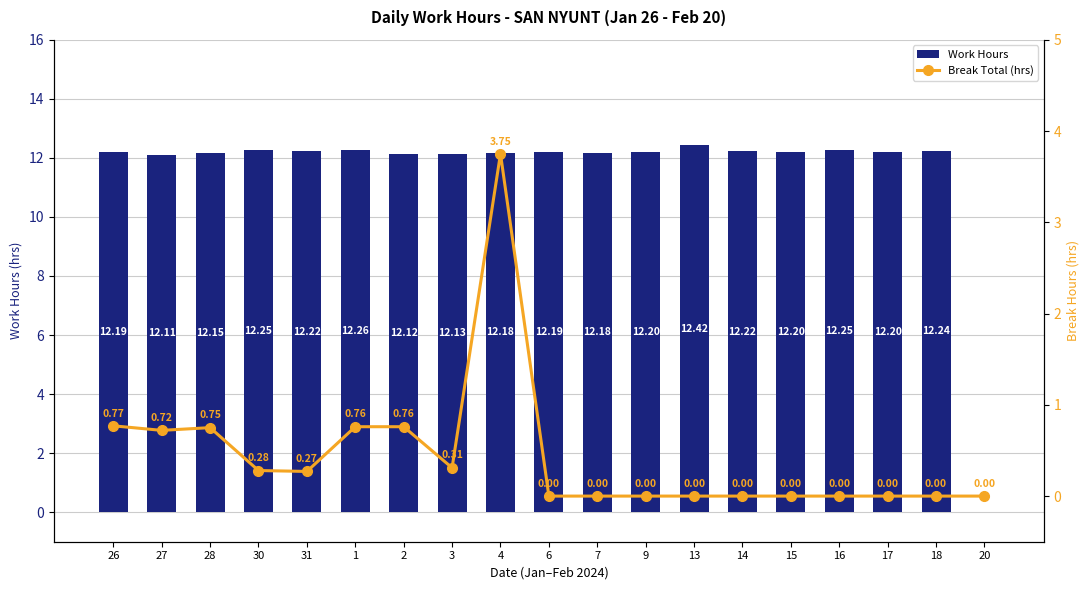

How many data points in Work Hours are above 12?

18